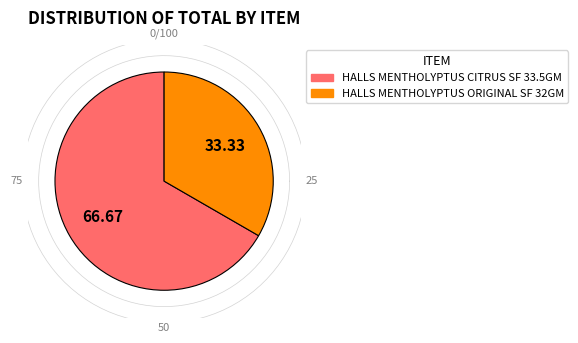

Is it true that HALLS MENTHOLYPTUS CITRUS SF 33.5GM is 67% of the pie?

True